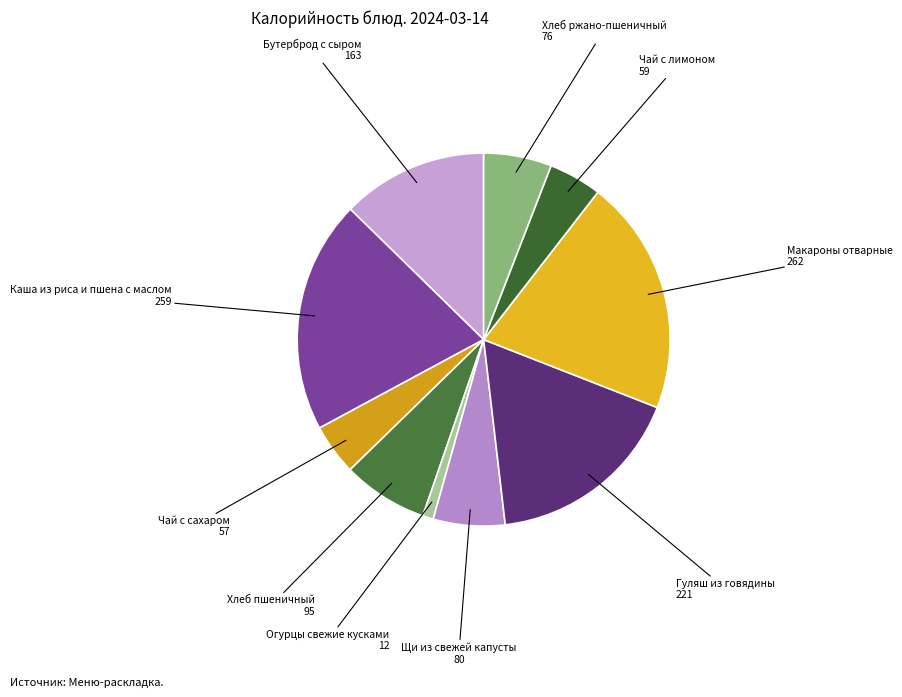

Which category has the smallest portion of the pie?

Огурцы свежие кусками